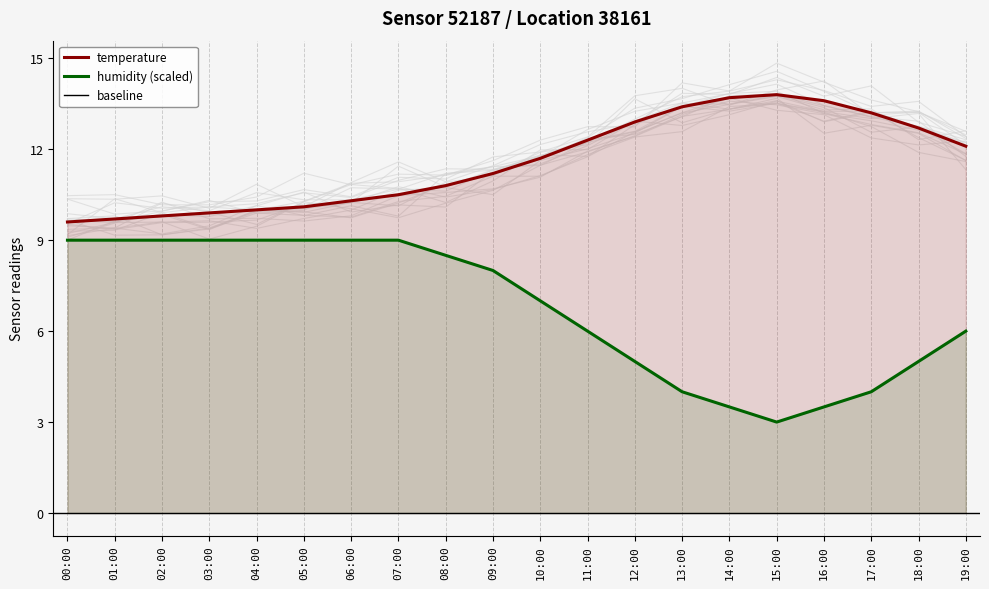

What is the difference between the second highest and minimum values in the temperature series?

4.1